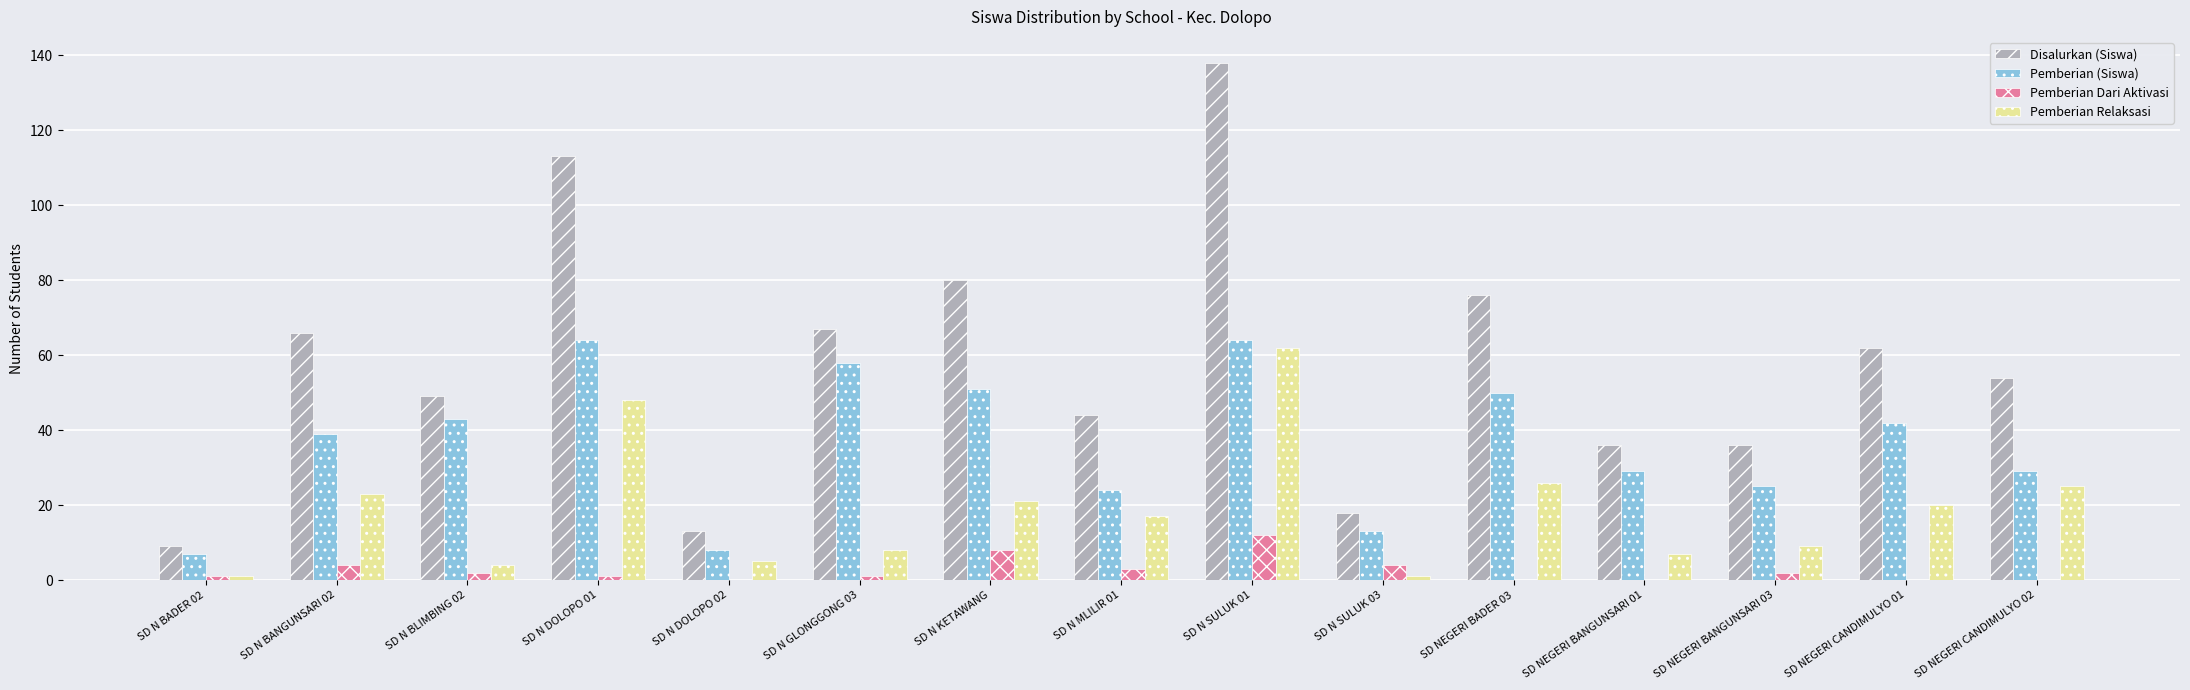

Which series has the largest total across all categories?

Disalurkan (Siswa)